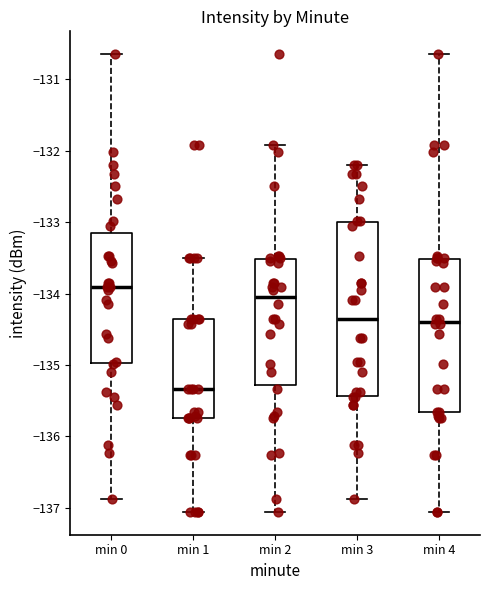

Where does the median line of the box for min 1 sit on the y-axis? The values are not printed on the chart, so give them approximately, as read against the axis.

-135.3